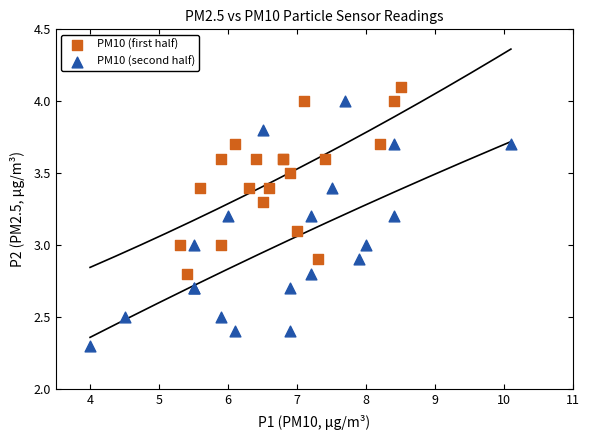

Which series contains the highest Y value?

PM10 (first half)